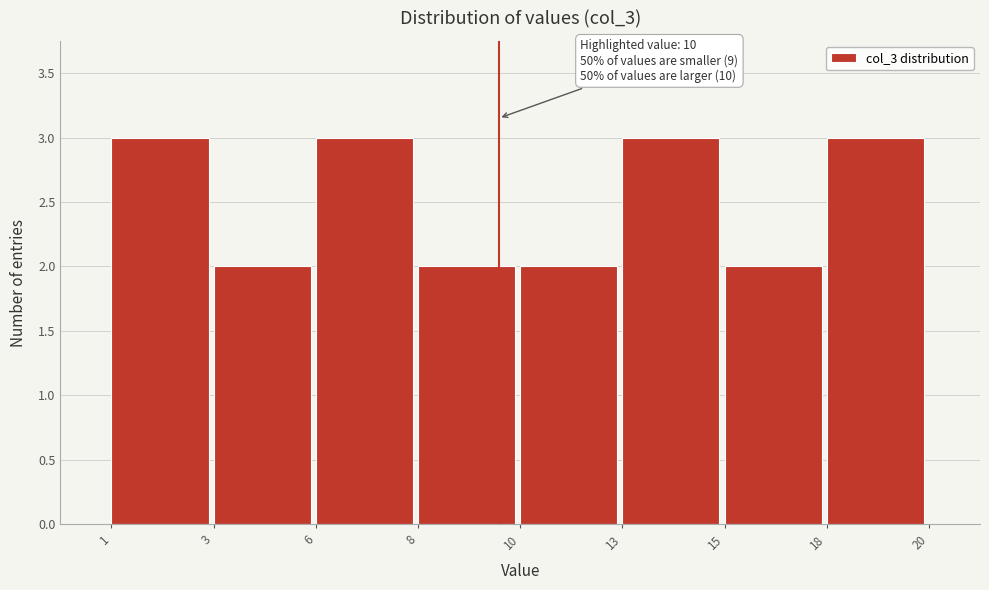

Reading left to right, extract all data points from this chart.

1=3	3=2	6=3	8=2	10=2	13=3	15=2	18=3